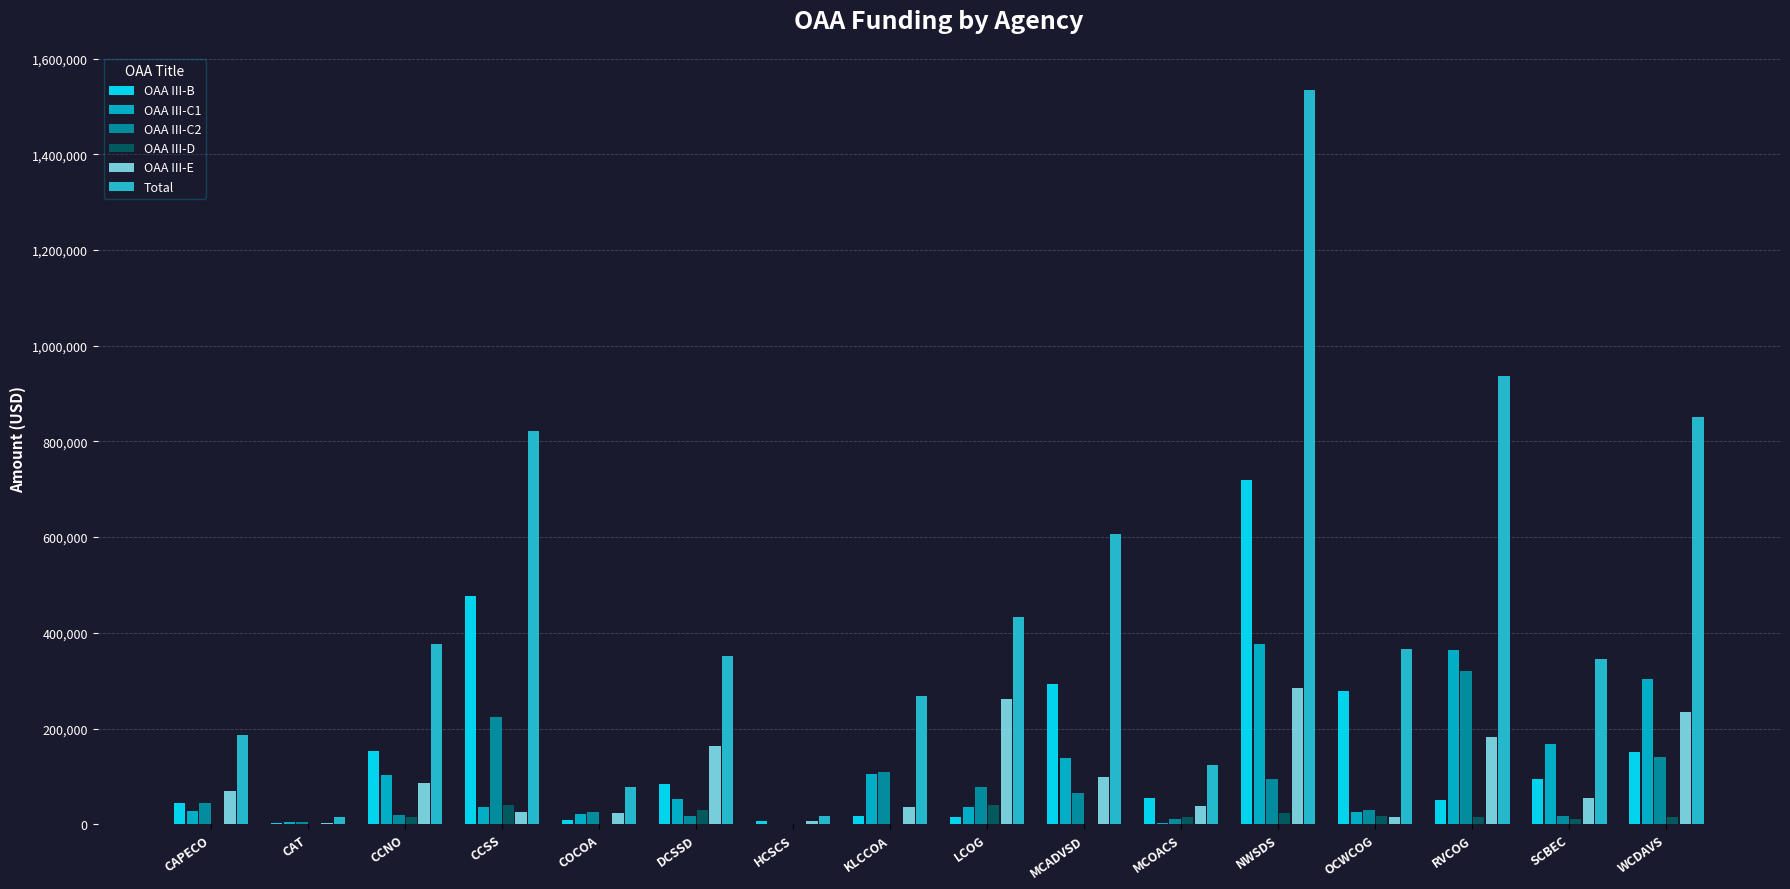

Which series has the largest range (max minus min)?

Total